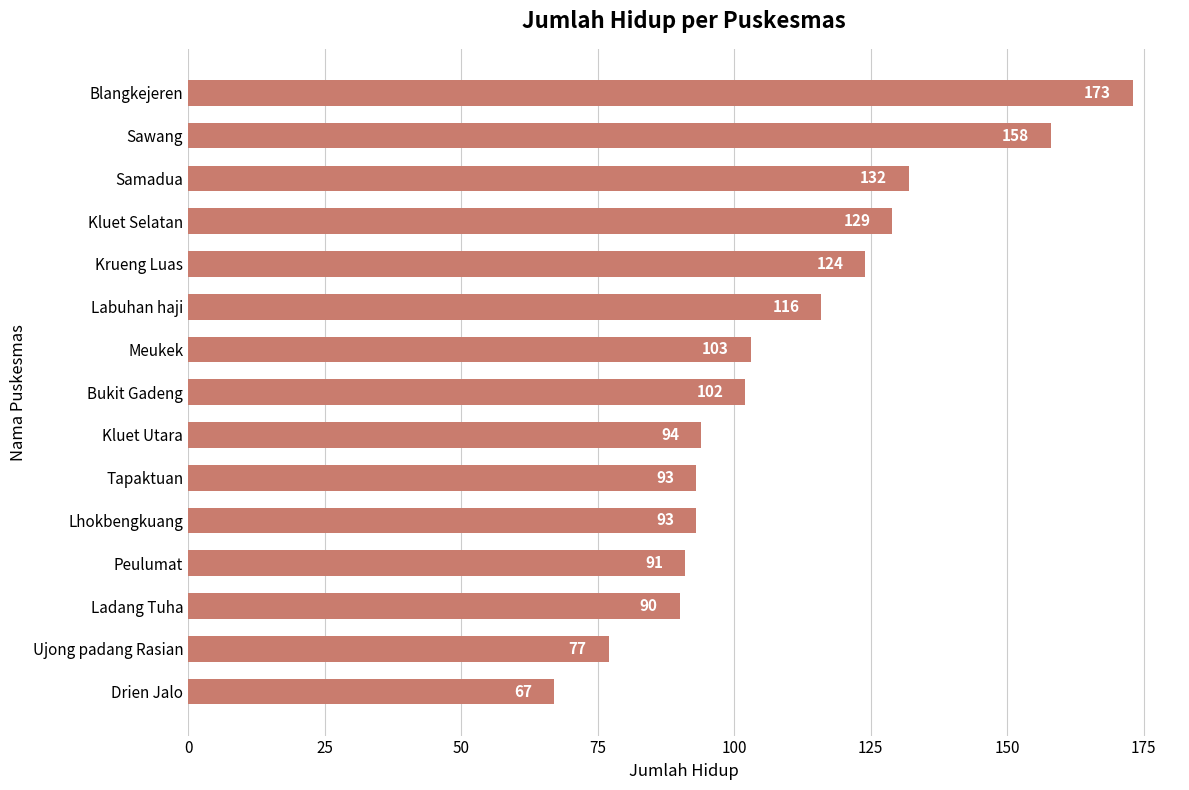

What is the change in value from Labuhan haji to Lhokbengkuang?

-23